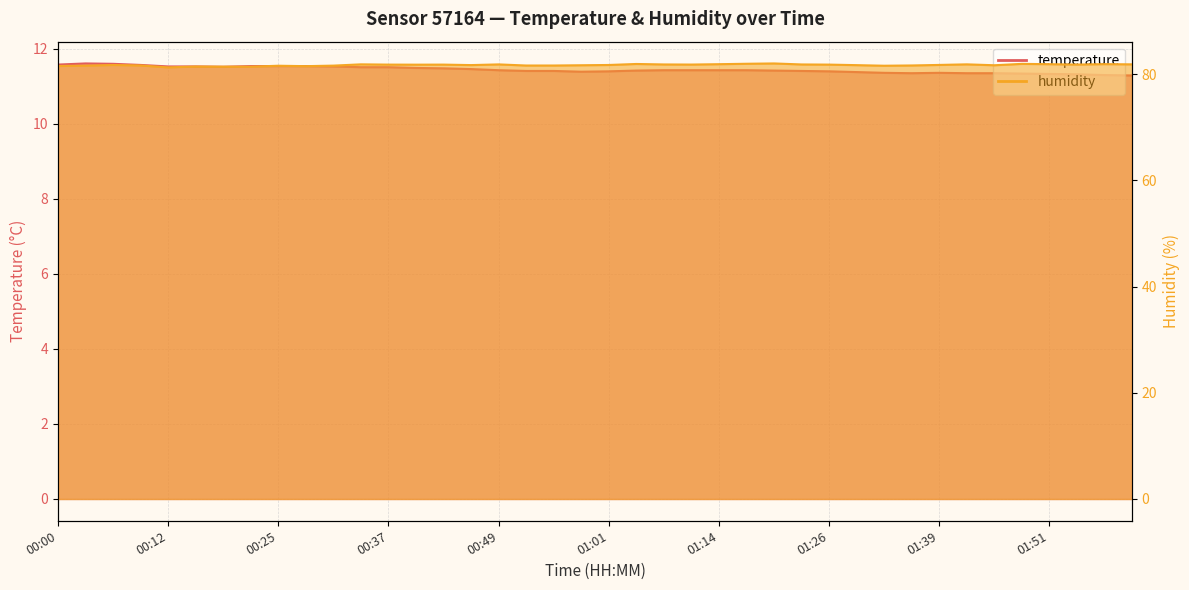

In temperature, how many points are higher than both neighbors (excluding endpoints)?

2